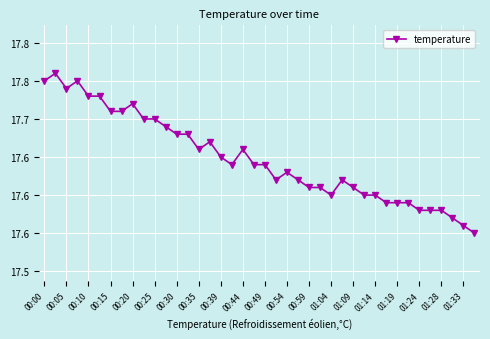

Is this an area chart (filled region under the line)?

No